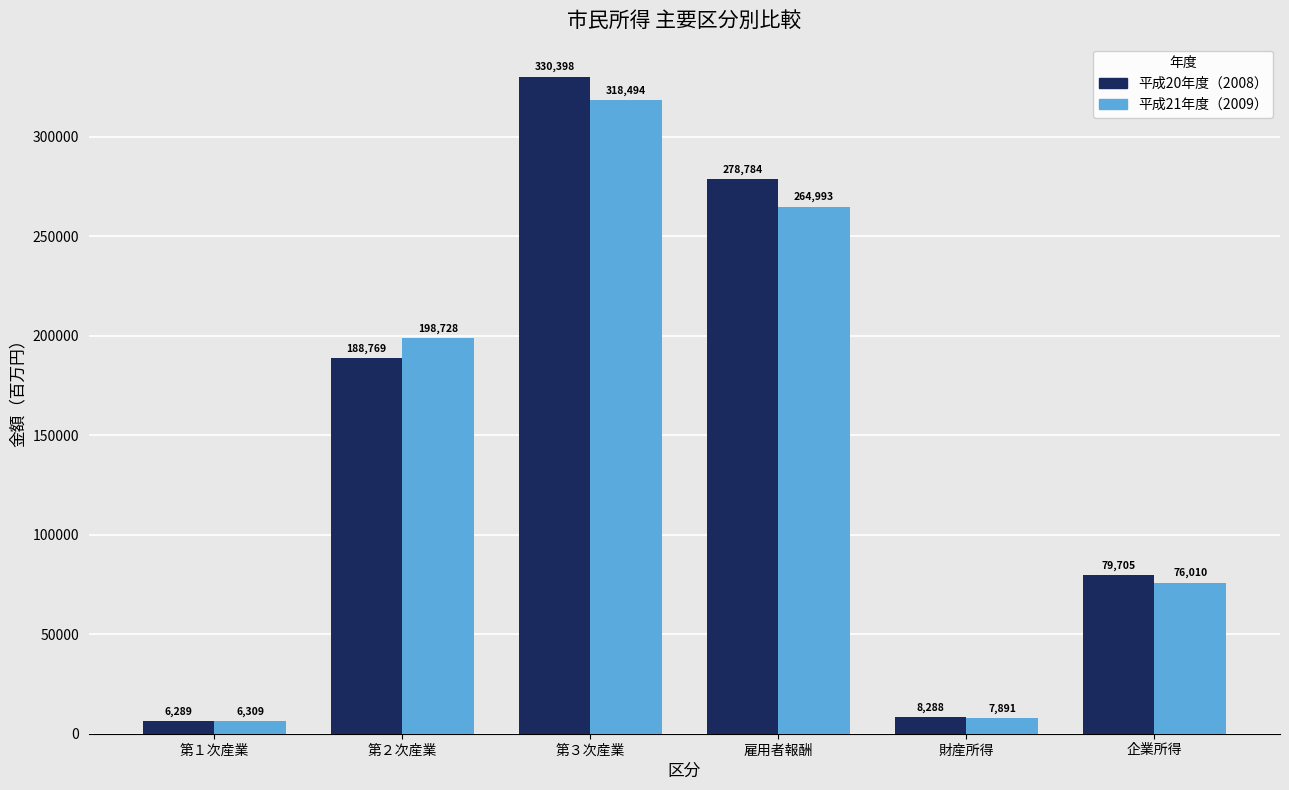

How many bars are there in each group?

2